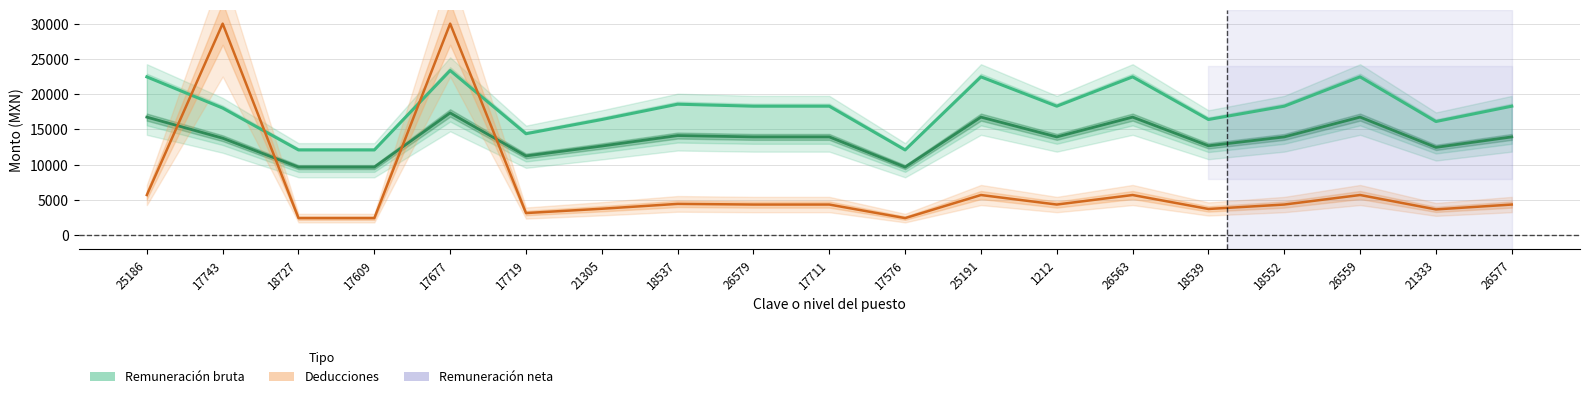

Is it true that Remuneración bruta equals 28308.9 at 26579?

False